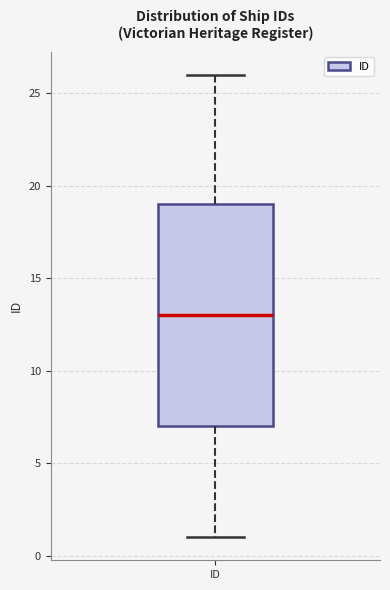

Transcribe this box plot: give where the median line is, the range the box spans, and where the two whiskers end, as read against the y-axis. The values are not printed on the chart, so give them approximately, as read against the axis.

median 13, box 7 to 19, whiskers 1 to 26